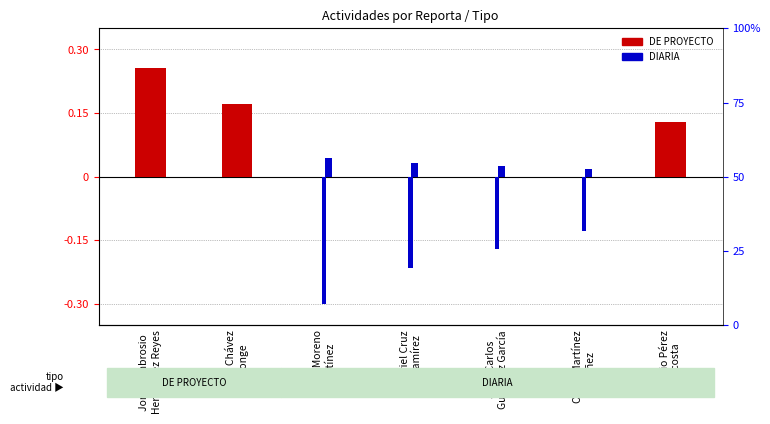

Between Oscar Martínez
Núñez and Jorge Ambrosio
Hernández Reyes, which is larger?

Jorge Ambrosio
Hernández Reyes